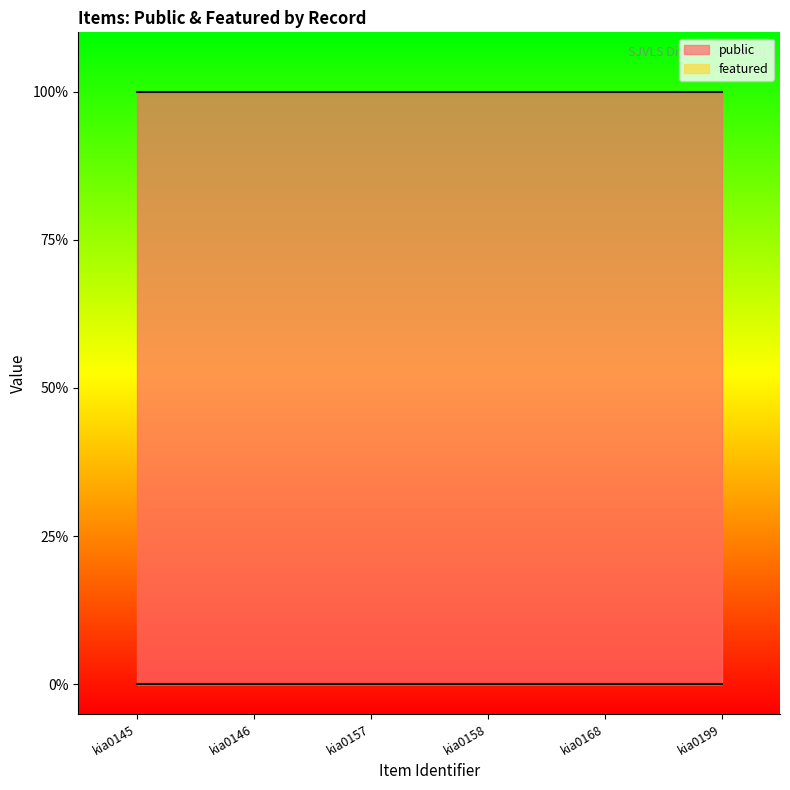

Reading left to right, what are all the values shown in this chart?

public: 1	1	1	1	1	1
featured: 0	0	0	0	0	0